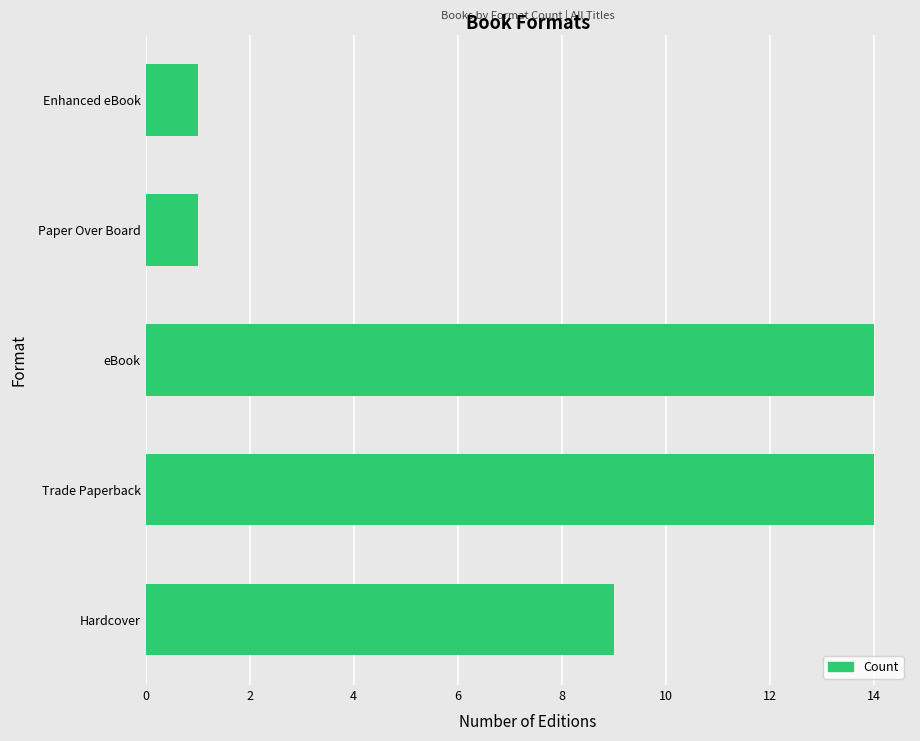

What is the greatest value displayed?

14